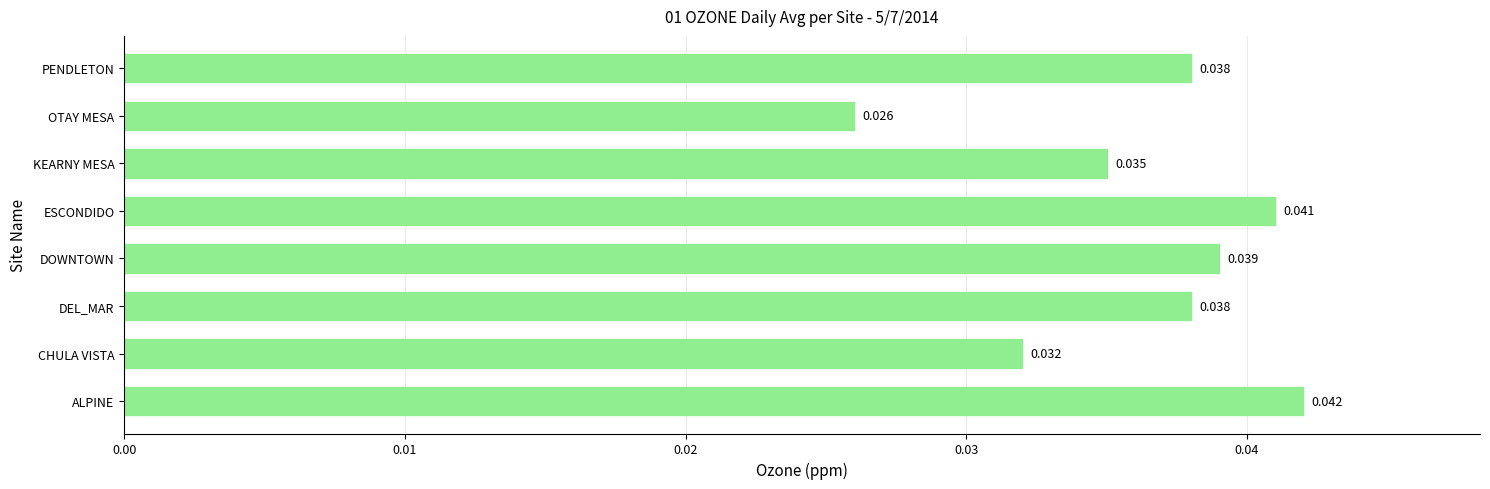

Between DEL_MAR and CHULA VISTA, which is larger?

DEL_MAR